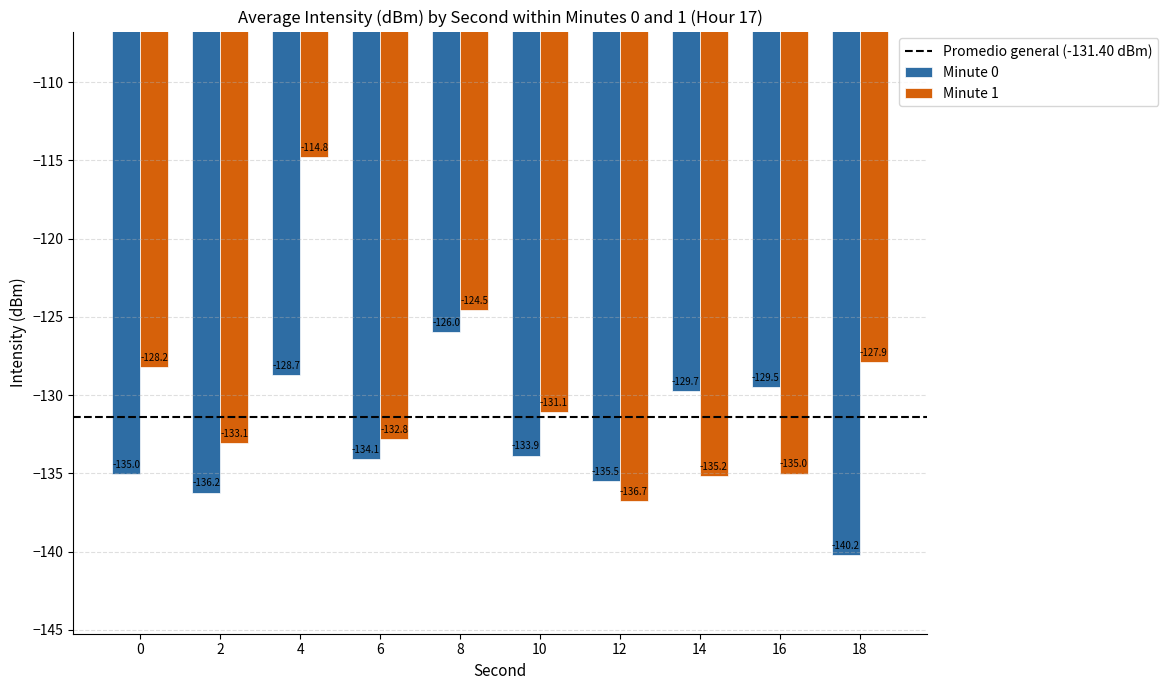

Read the Minute 1 value at 10.

-131.1